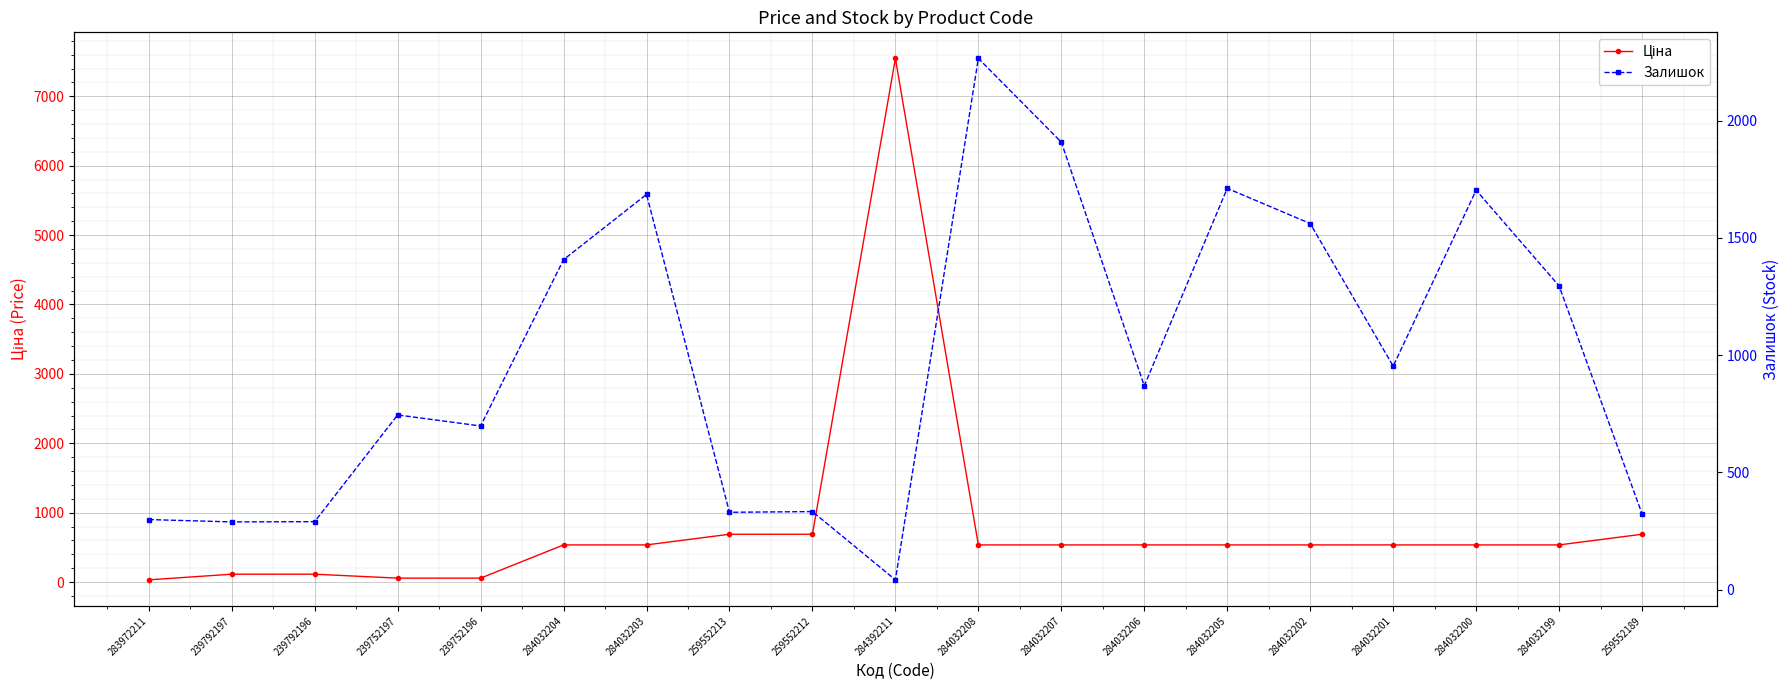

List the series in order of their peak value, highest first.

Ціна, Залишок